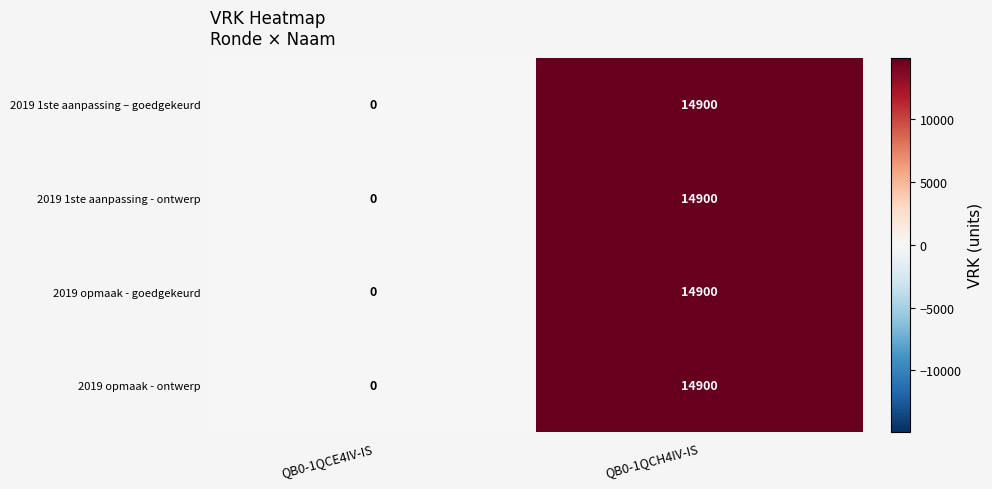

What is the sum of all 2019 opmaak - ontwerp values?

14900